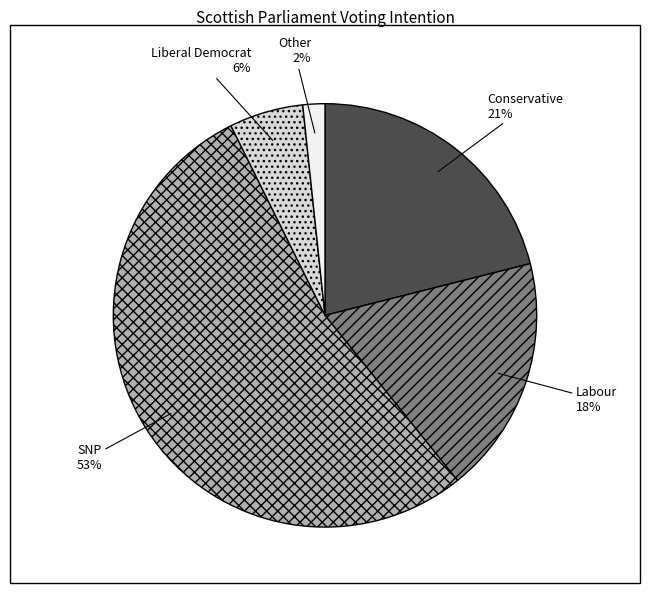

Which slice represents more than half of the pie?

SNP